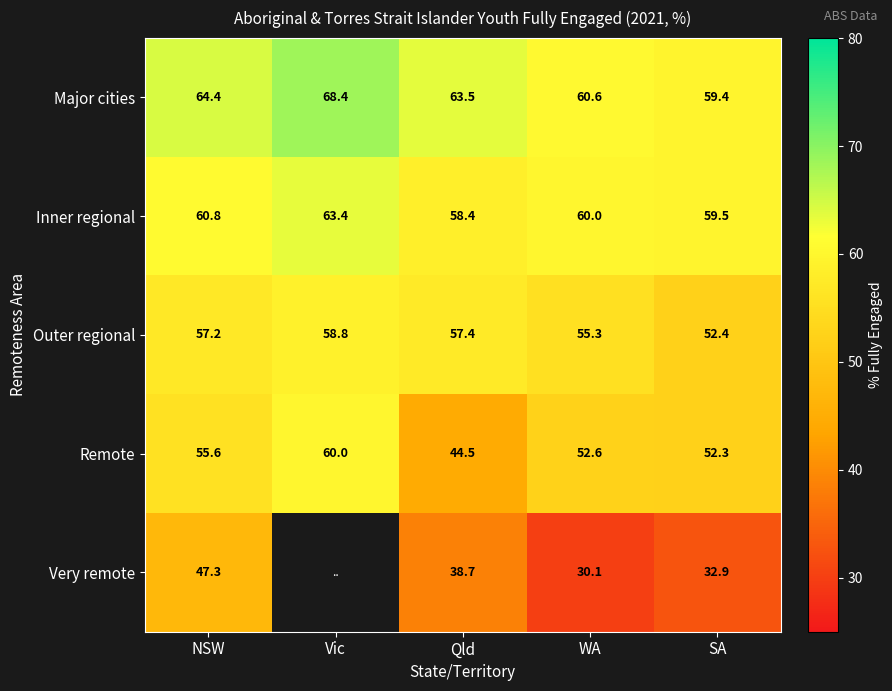

True or false: Outer regional has a value of 52.4 at SA.

True